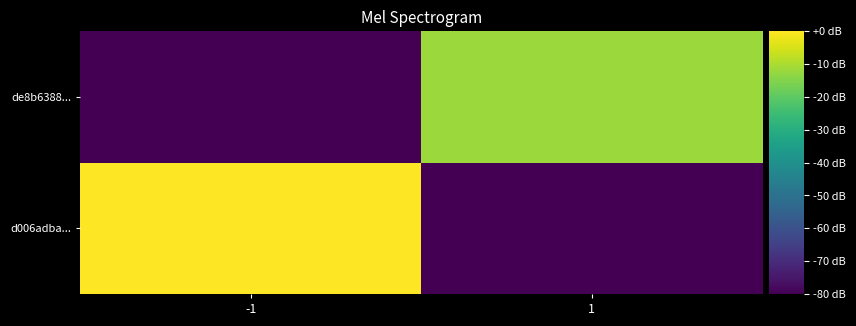

What is the minimum value shown in the chart?

-146.0